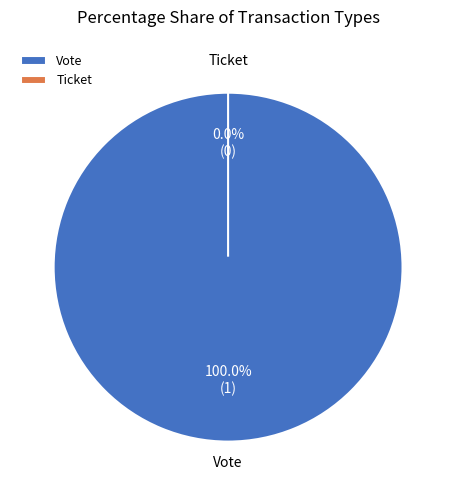

What is the change in value from Vote to Ticket?

-1